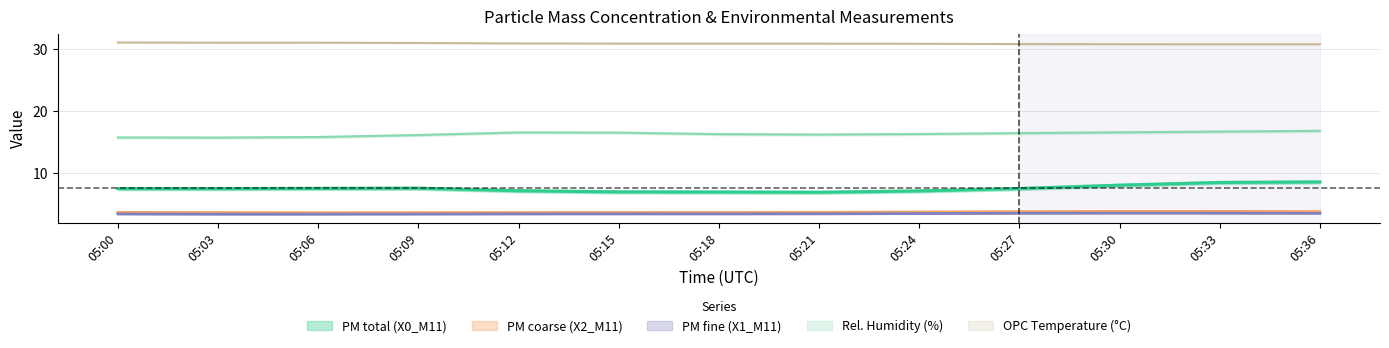

Does the chart have visible grid lines?

Yes